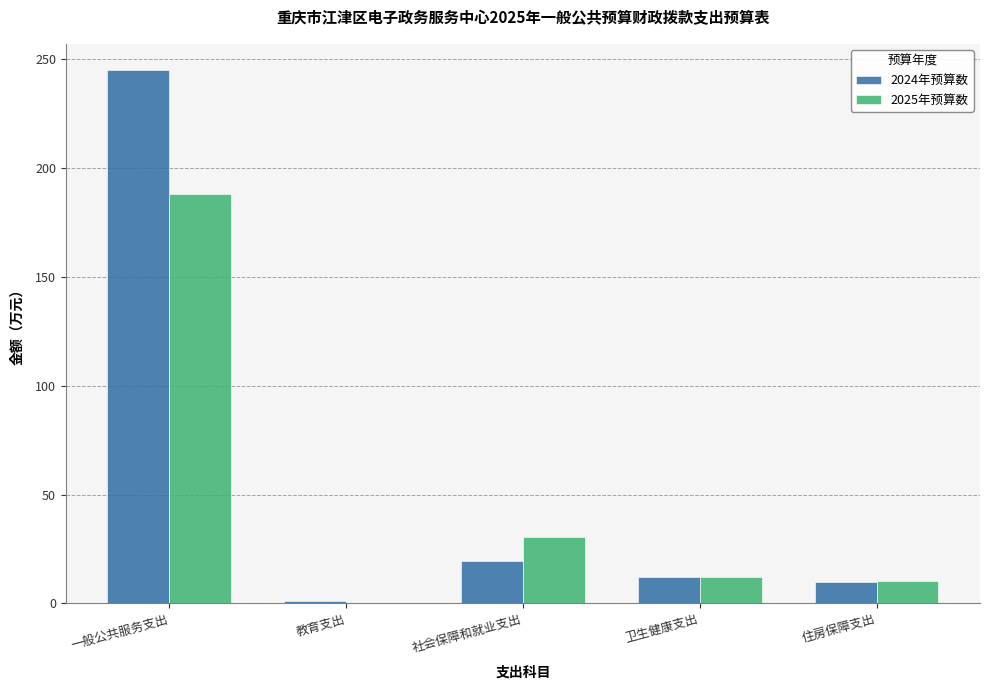

At which label is 2025年预算数 closest to 94?

社会保障和就业支出